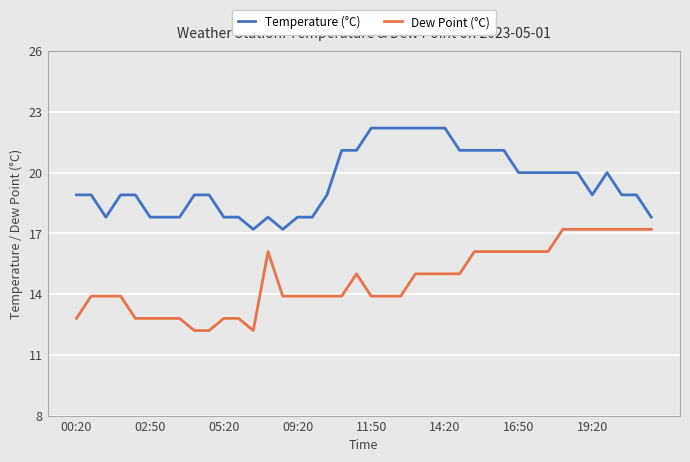

Which series has the largest total across all categories?

Temperature (°C)